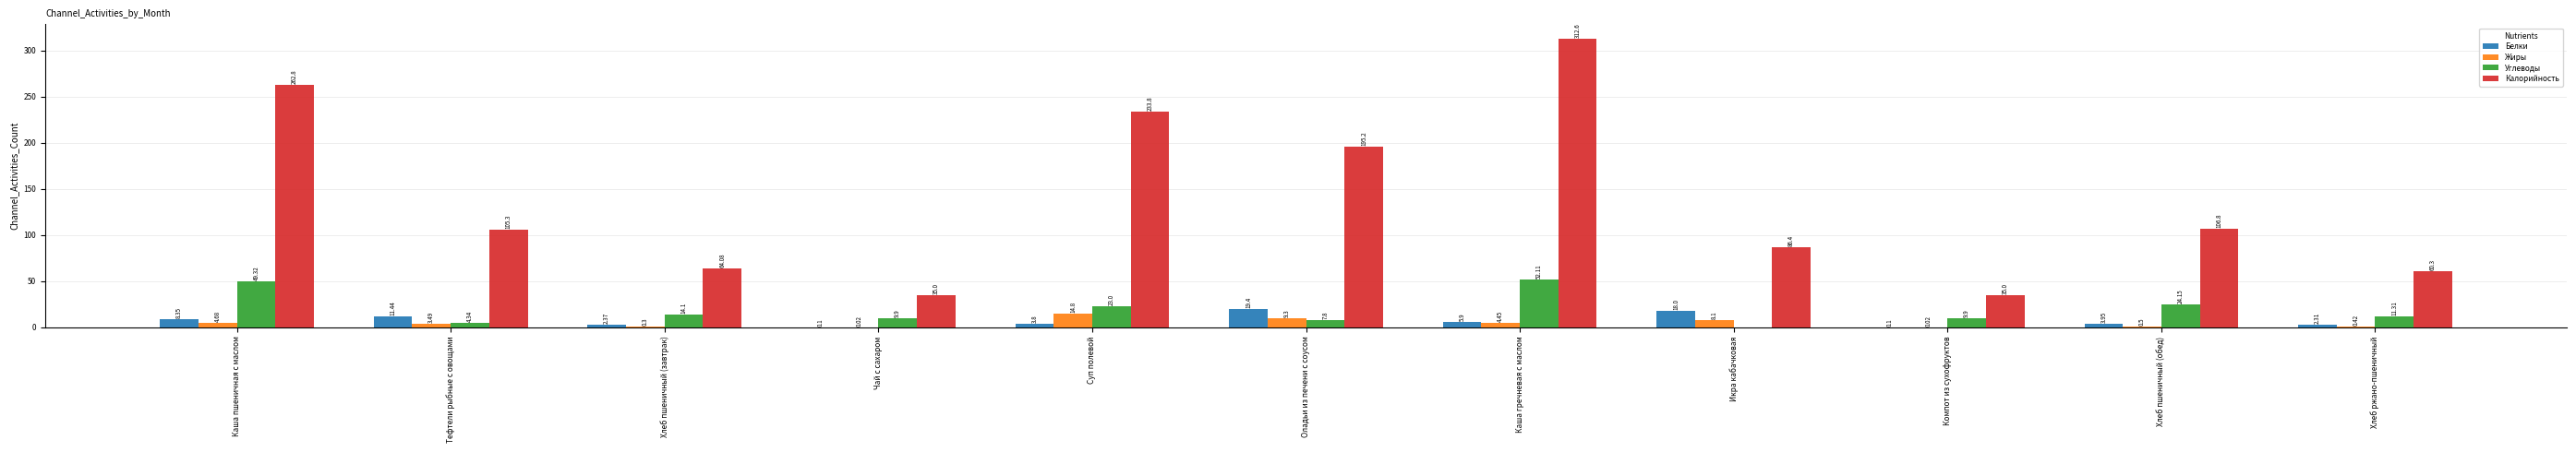

Between Суп полевой and Хлеб пшеничный (обед), which series saw the biggest shift?

Калорийность